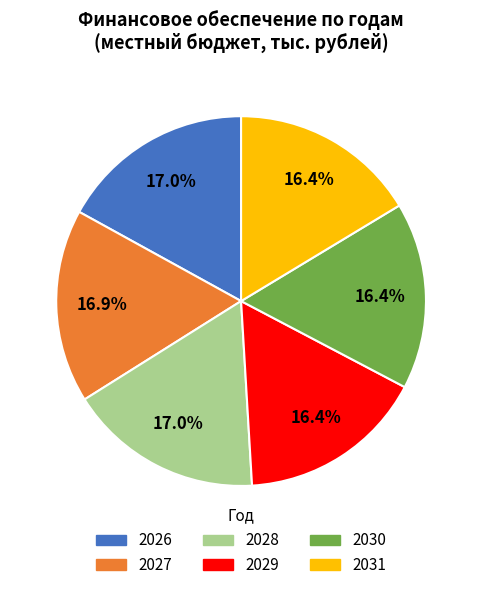

Is there any slice that represents more than half of the pie?

No